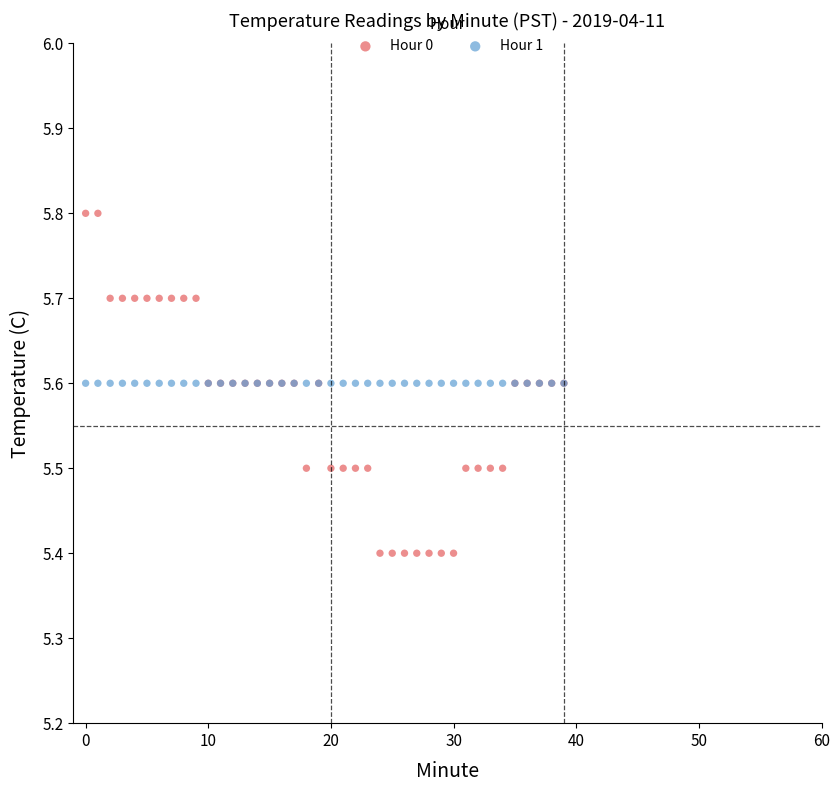

Which series reaches the minimum Y coordinate?

Hour 0